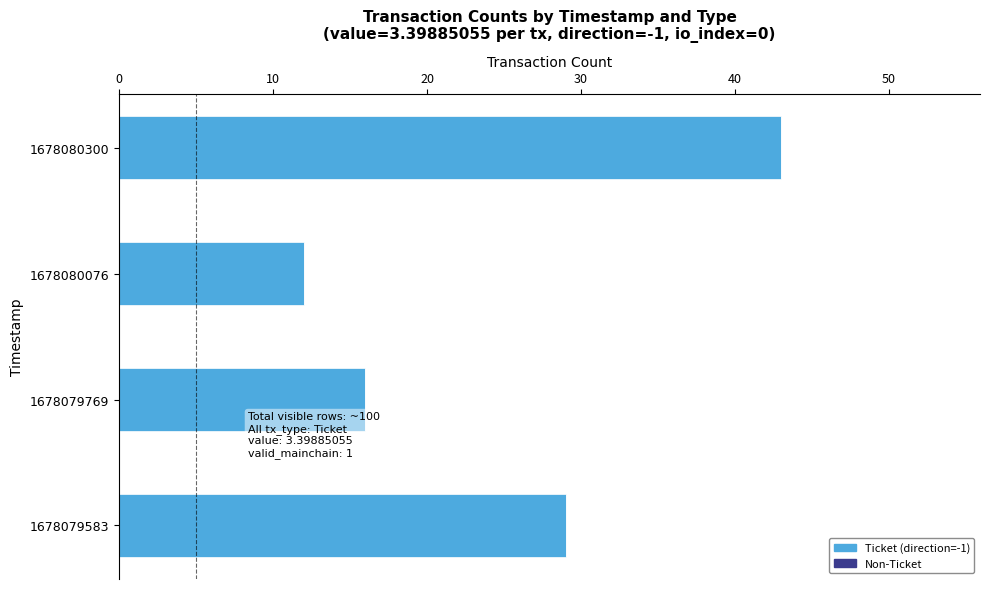

Which label corresponds to the smallest value in the chart?

1678080076